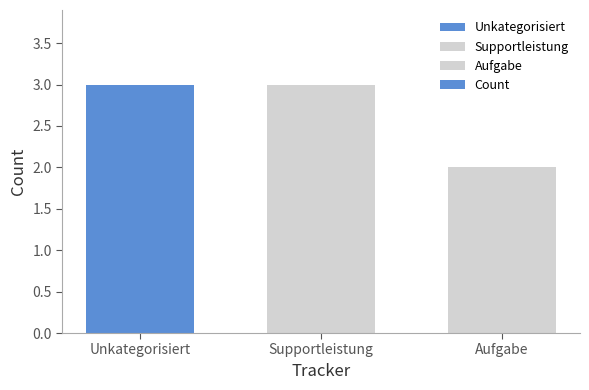

Reading right to left, list all the values displayed in this chart.

Aufgabe=2	Supportleistung=3	Unkategorisiert=3